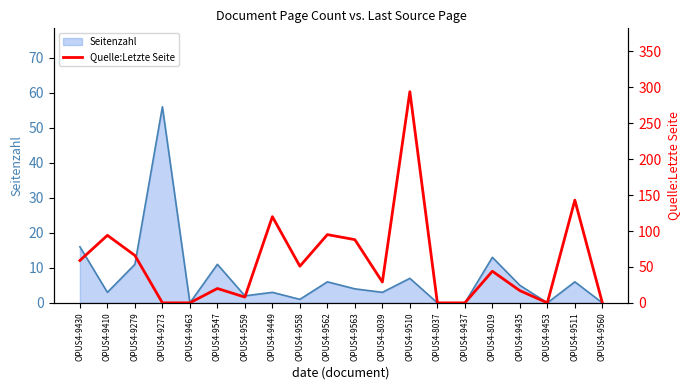

The Seitenzahl series shows 7 at OPUS4-9430. True or false?

False